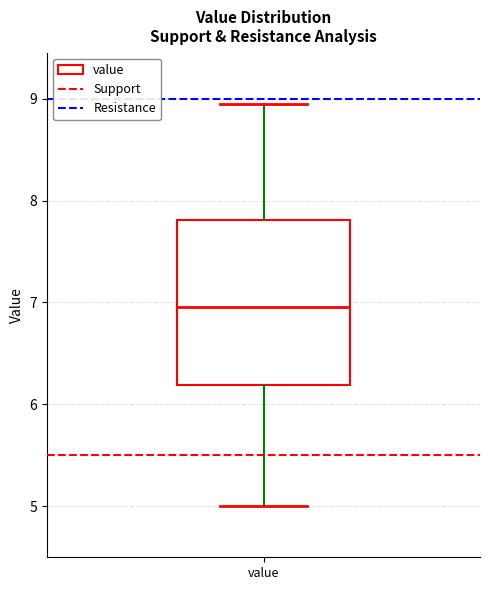

Read this box plot against the y-axis: the position of the median line, the range covered by the box, and the ends of both whiskers. The values are not printed on the chart, so give them approximately, as read against the axis.

median 7.0, box 6.2 to 7.8, whiskers 5.0 to 9.0